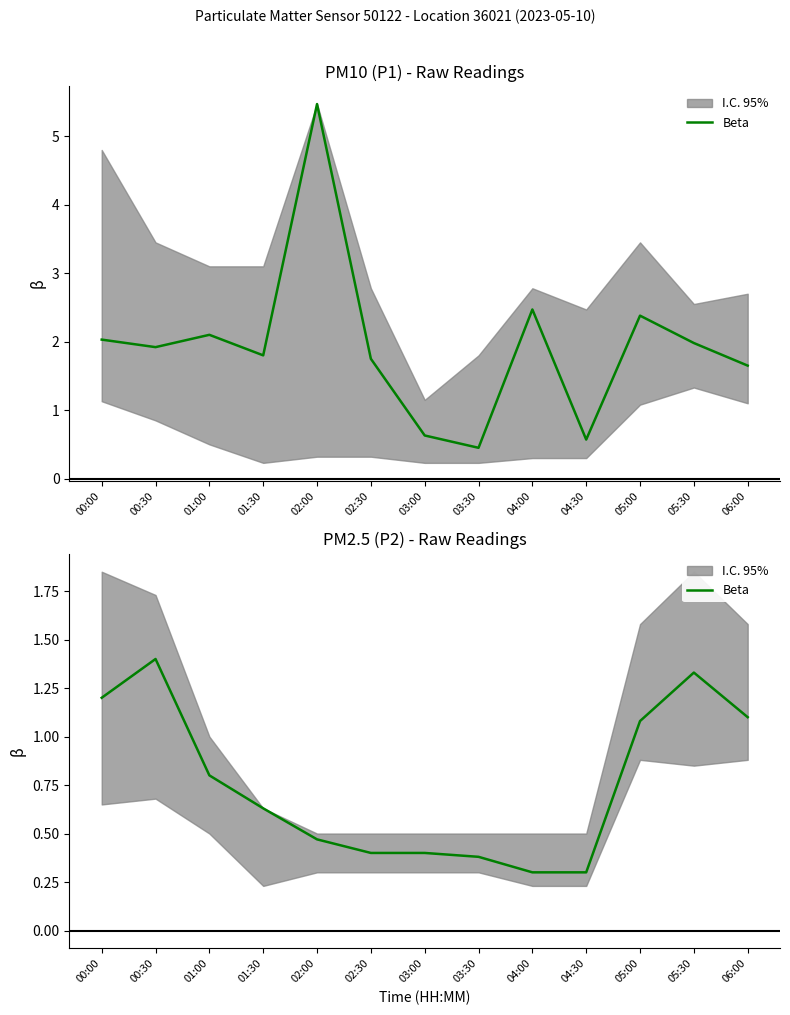

What is the minimum value shown in the chart?

0.3